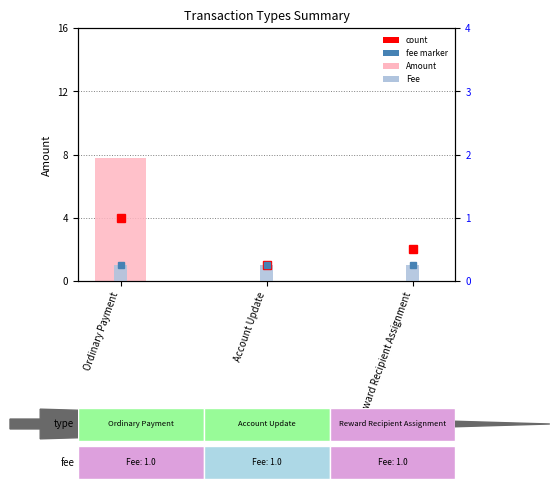

Reading left to right, what are all the values shown in this chart?

Amount: 7.8	0.0	0.0
Fee: 1.0	1.0	1.0